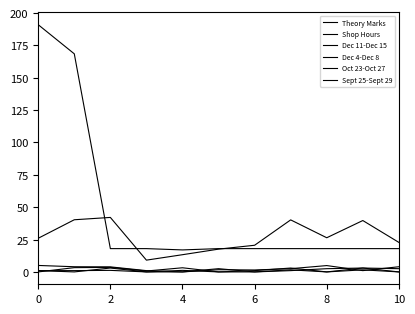

Does the chart display data point markers on the line(s)?

No